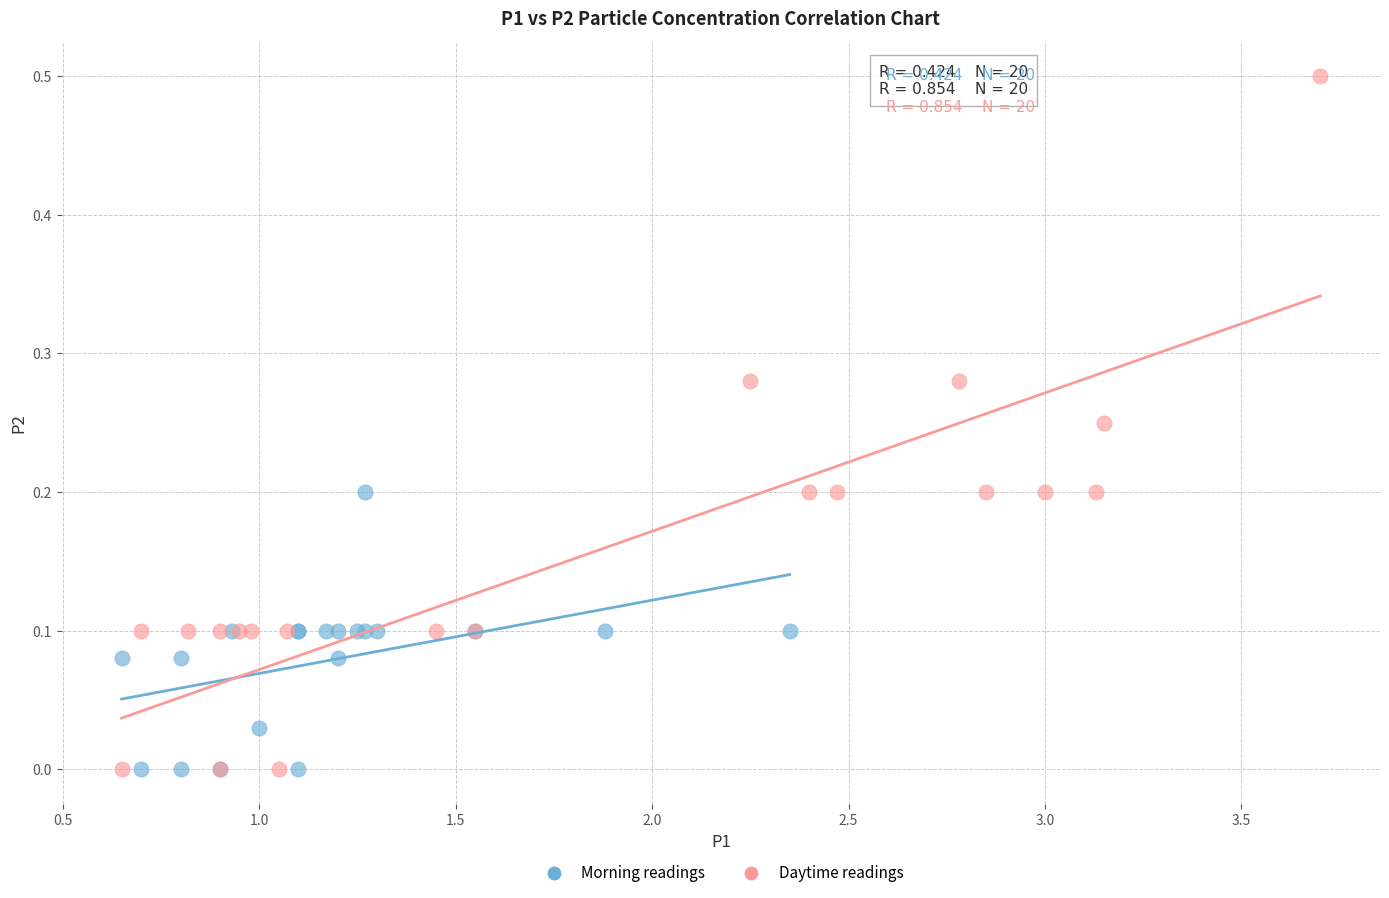

Which series reaches the maximum Y coordinate?

Daytime readings